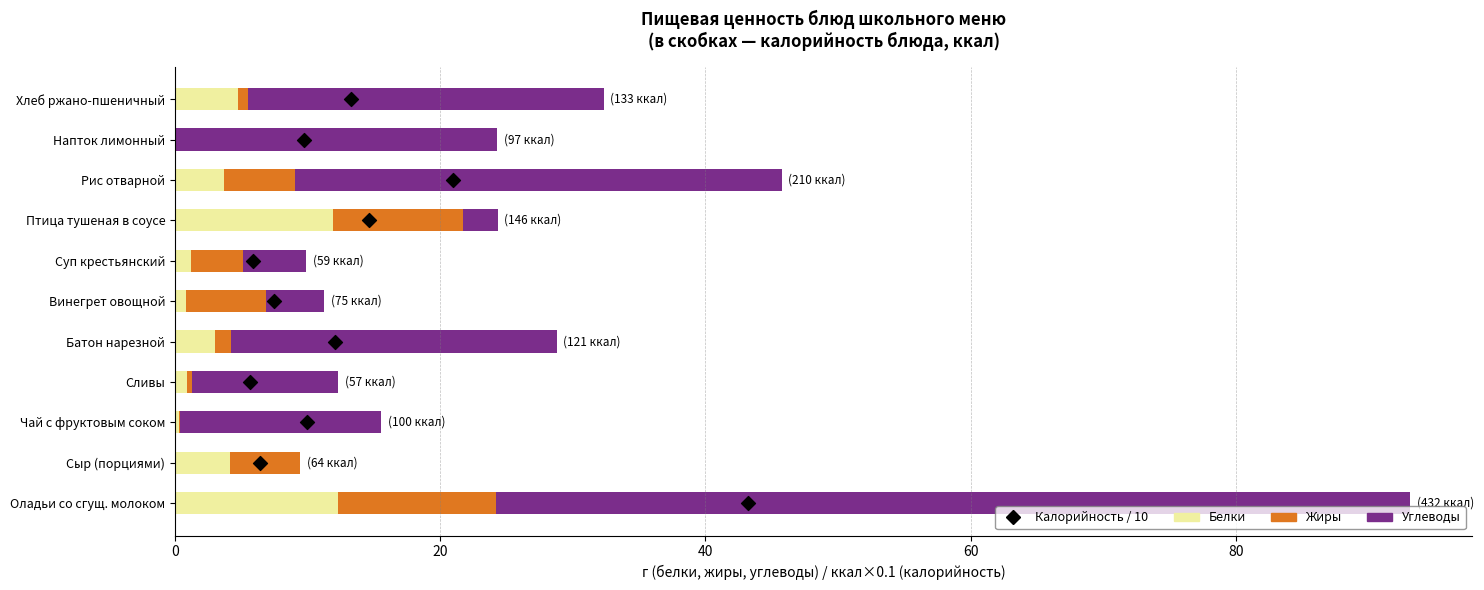

Which series contains the lowest Y value?

Жиры